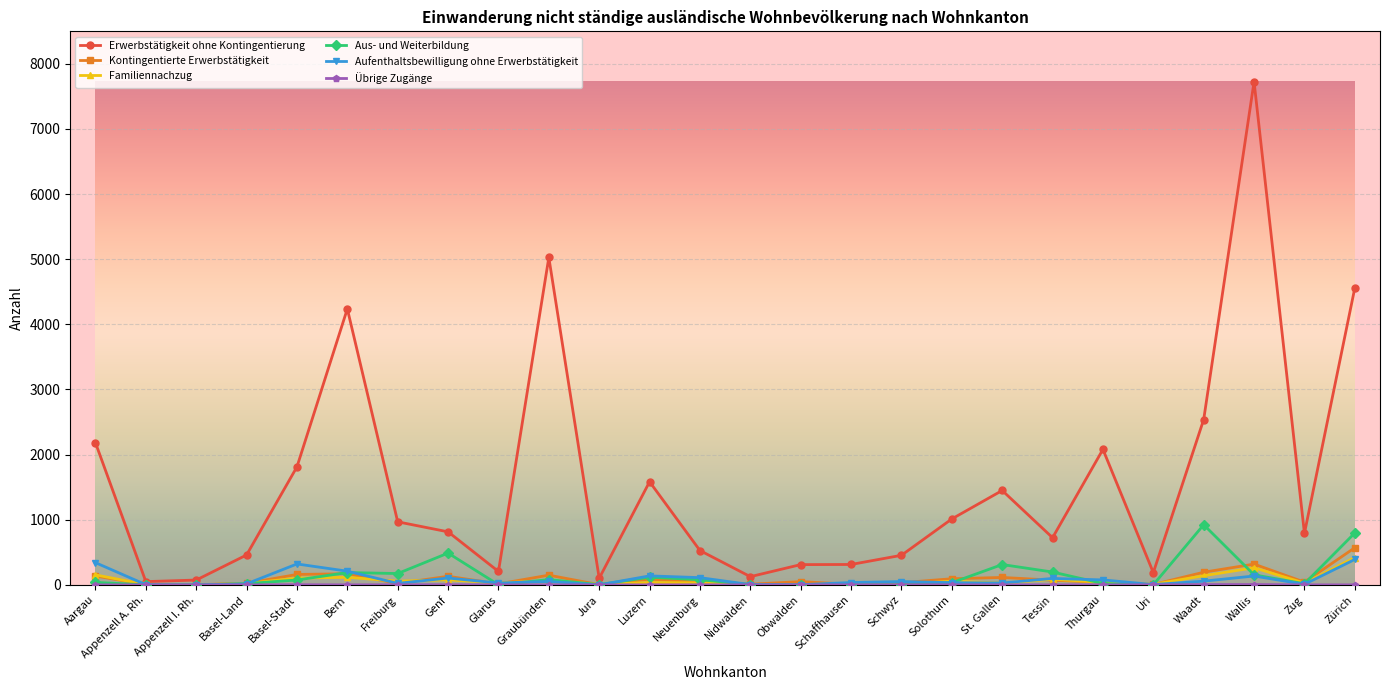

What position from the right is St. Gallen?

8